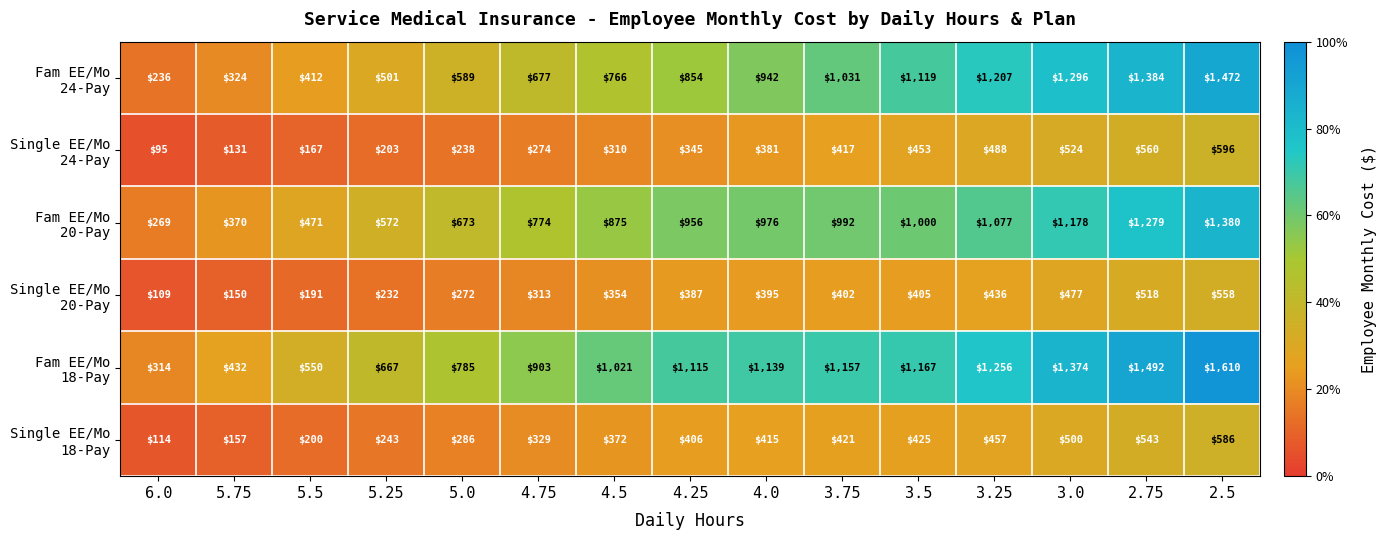

At how many categories does at least one series exceed 1072?

8